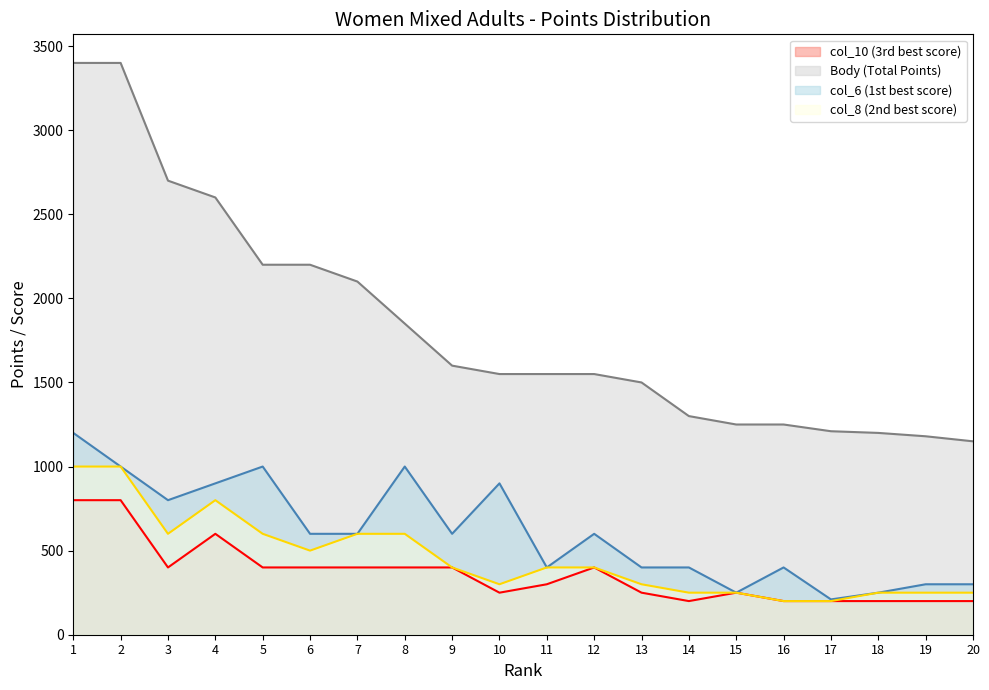

True or false: Body and col_6 intersect in this chart.

False